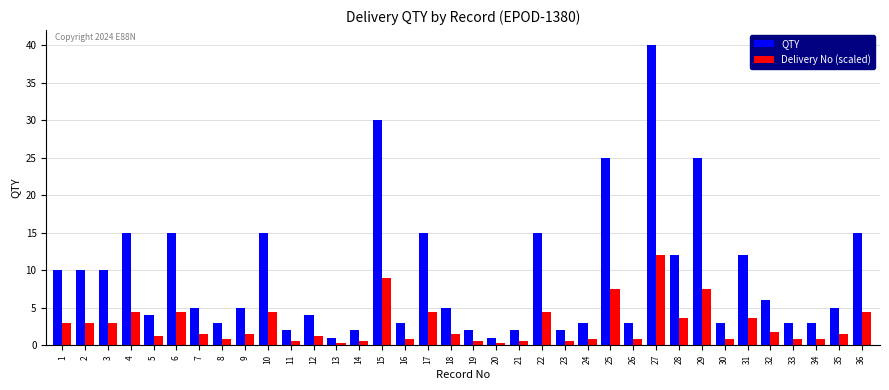

Which category has the highest value in the QTY series?

27